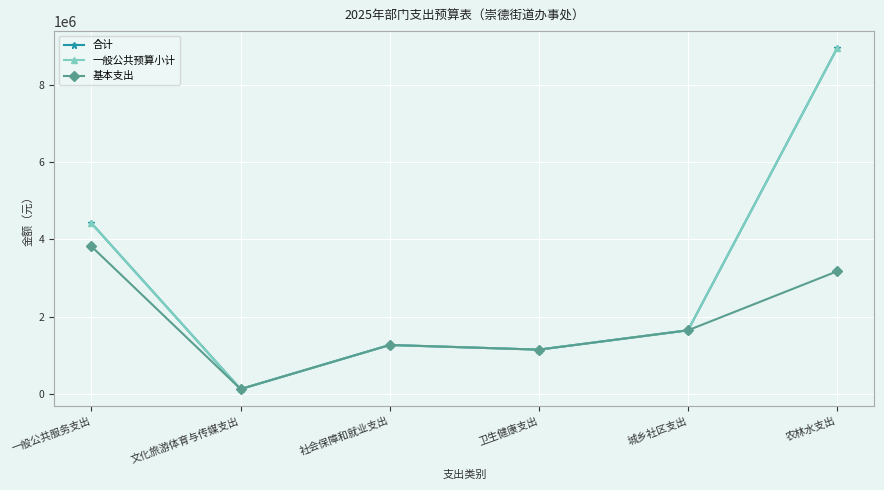

What is the total value across all series at 文化旅游体育与传媒支出?

389982.0